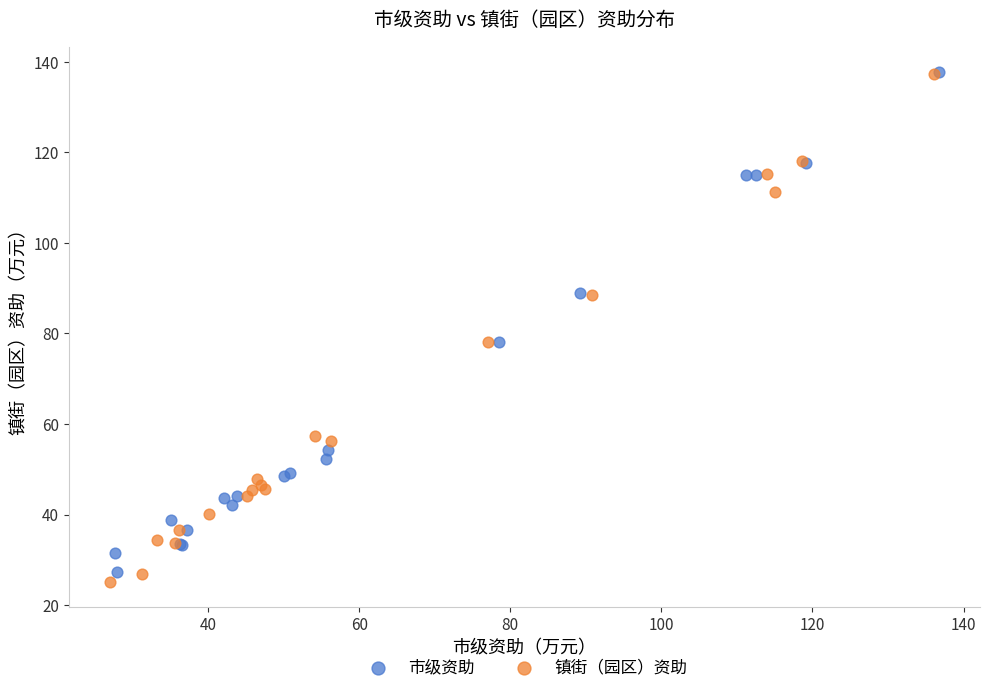

Which series has the largest Y range (max minus min)?

镇街（园区）资助